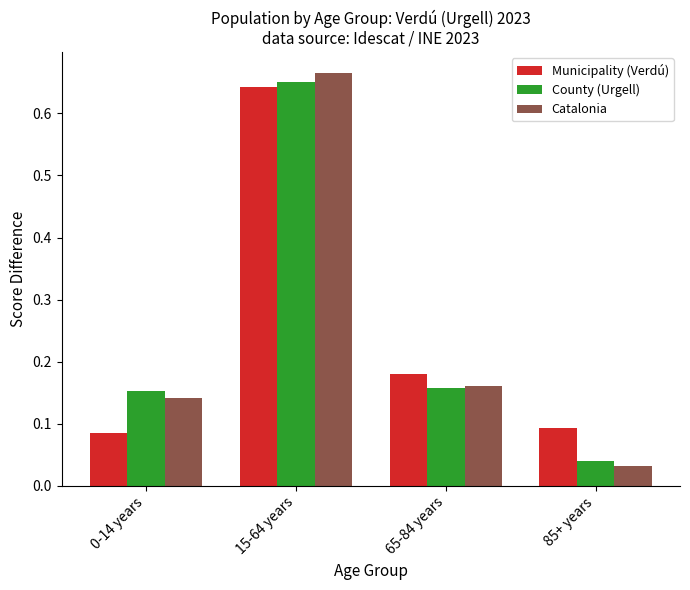

The Catalonia series shows 0.2 at 0-14 years. True or false?

False